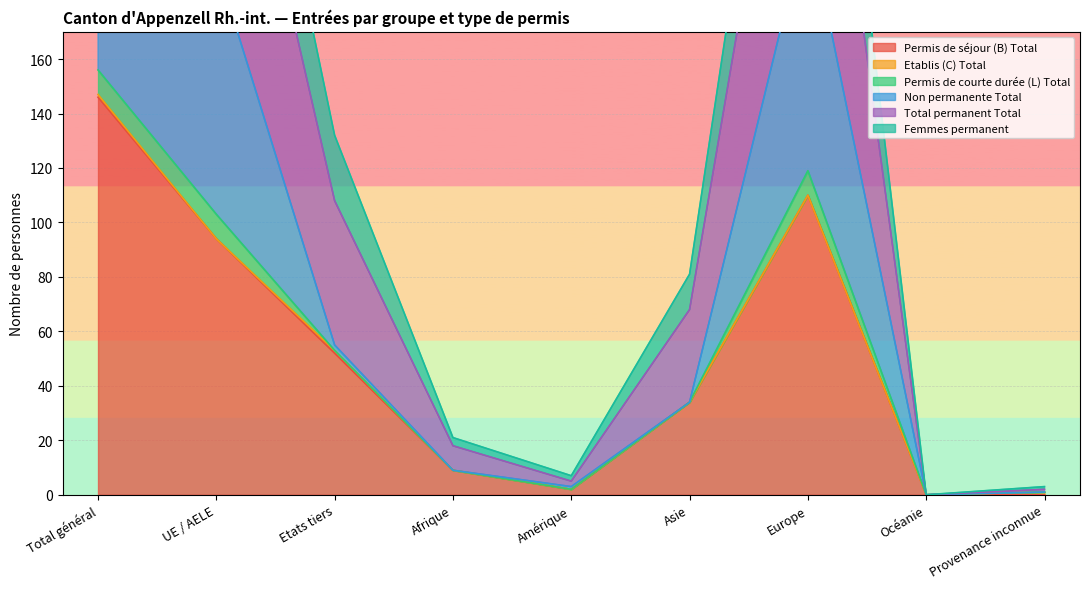

The Permis de séjour (B) Total series shows 110 at Europe. True or false?

True